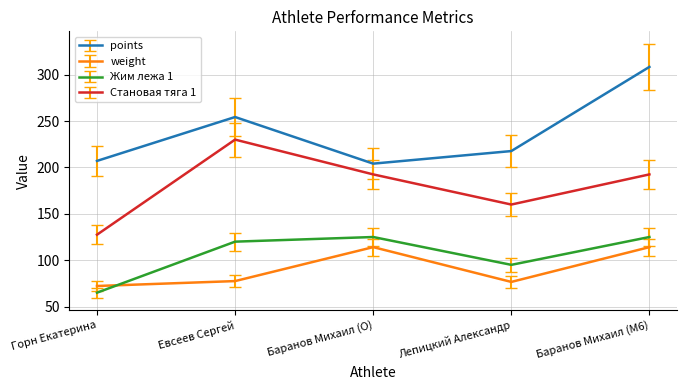

What is the difference between the maximum and minimum values in the Становая тяга 1 series?

102.5